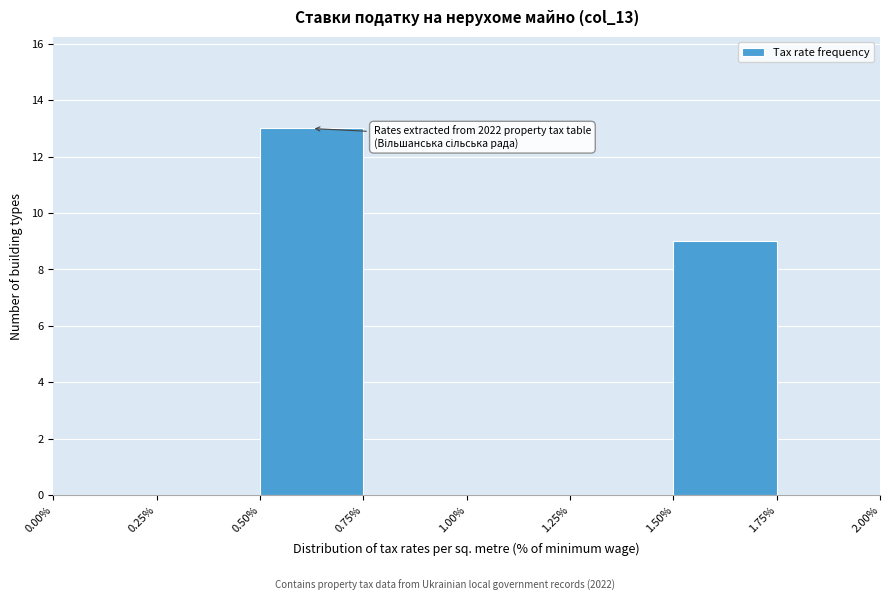

Over which range of the x-axis is the bar tallest?

0.50% to 0.75%